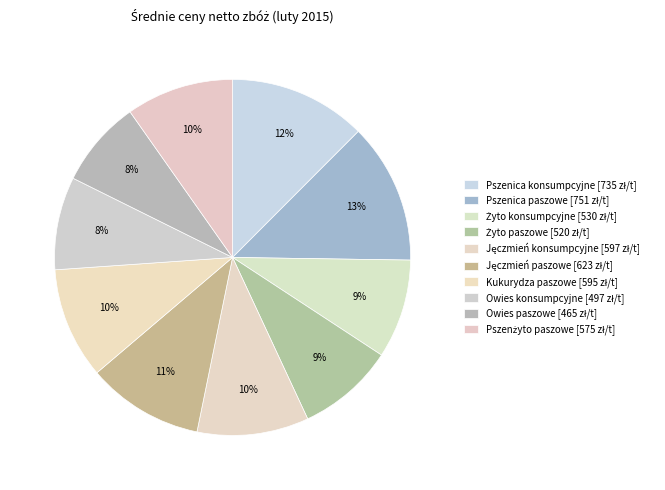

Does any single category account for the majority?

No